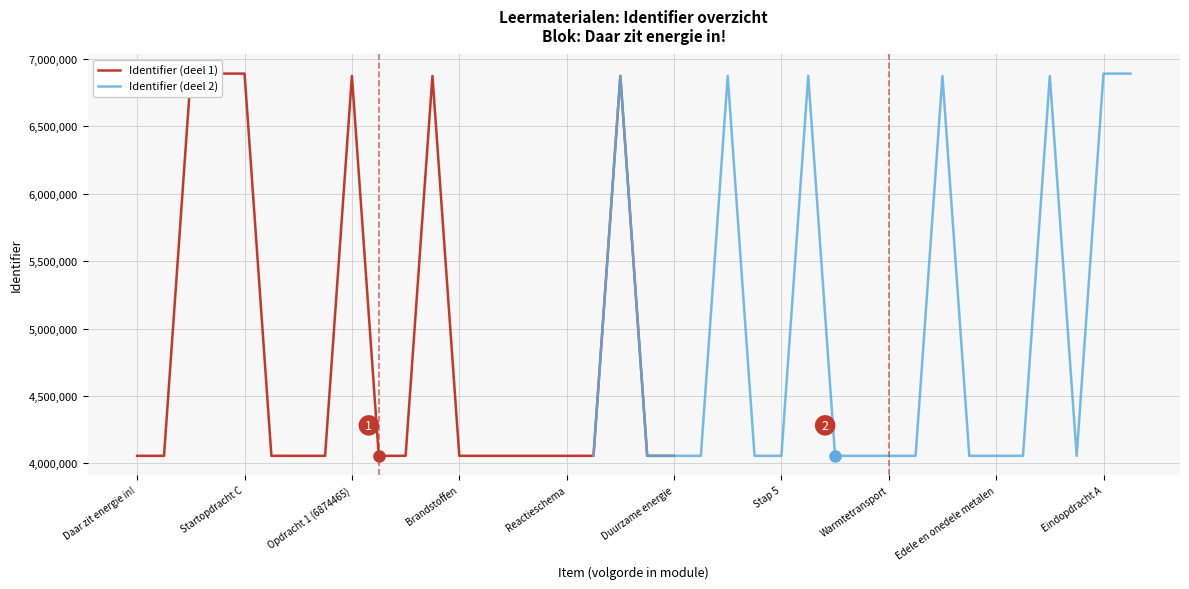

What is the greatest value displayed?

6891855